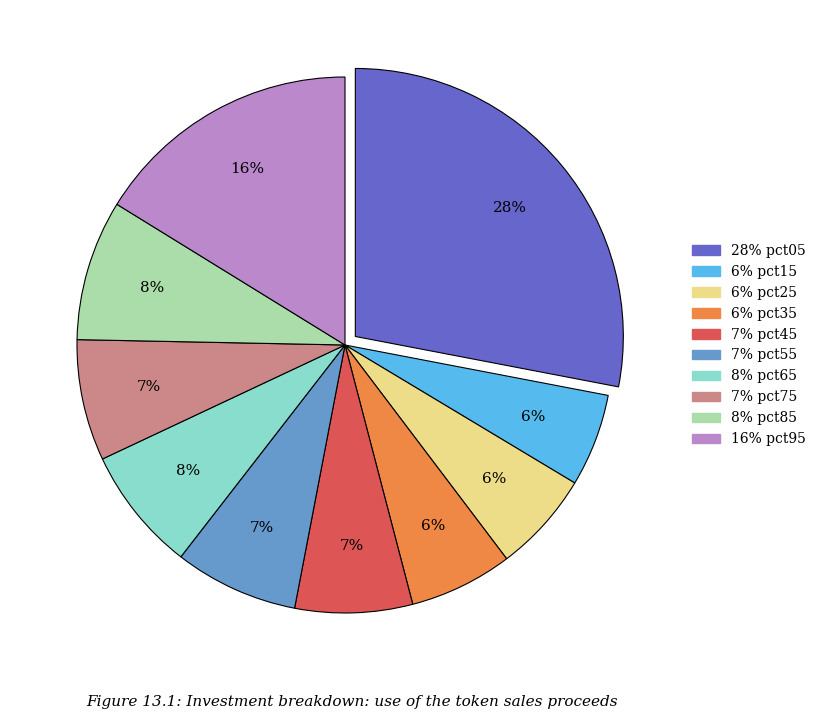

Is there a majority slice in this chart?

No